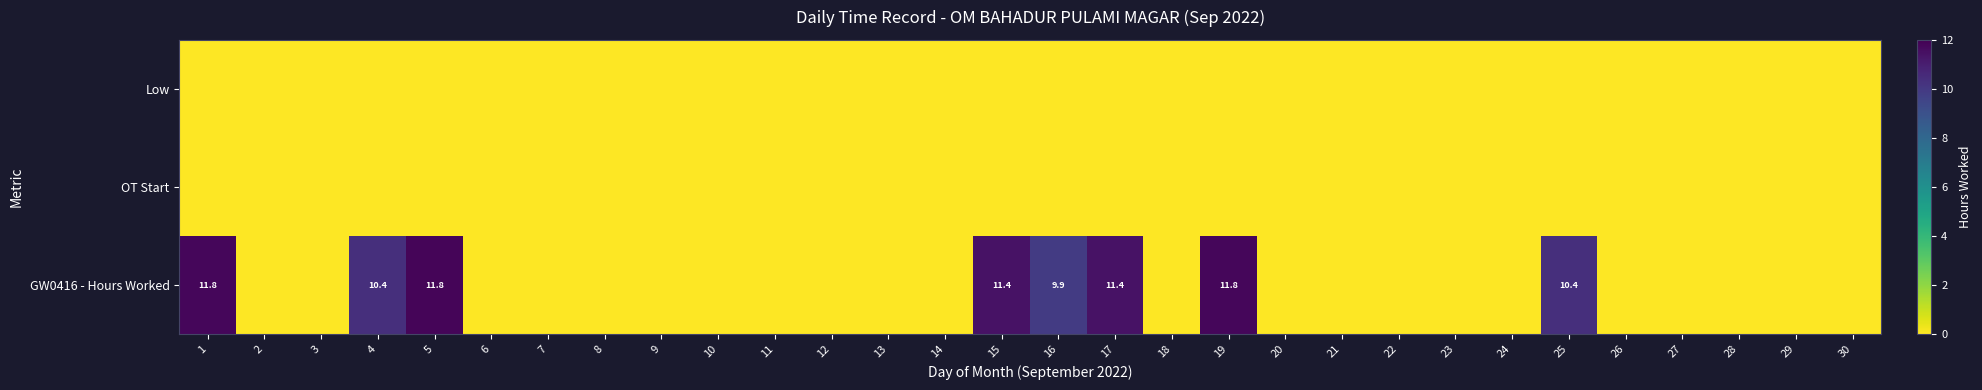

Count the number of data series in this chart.

3